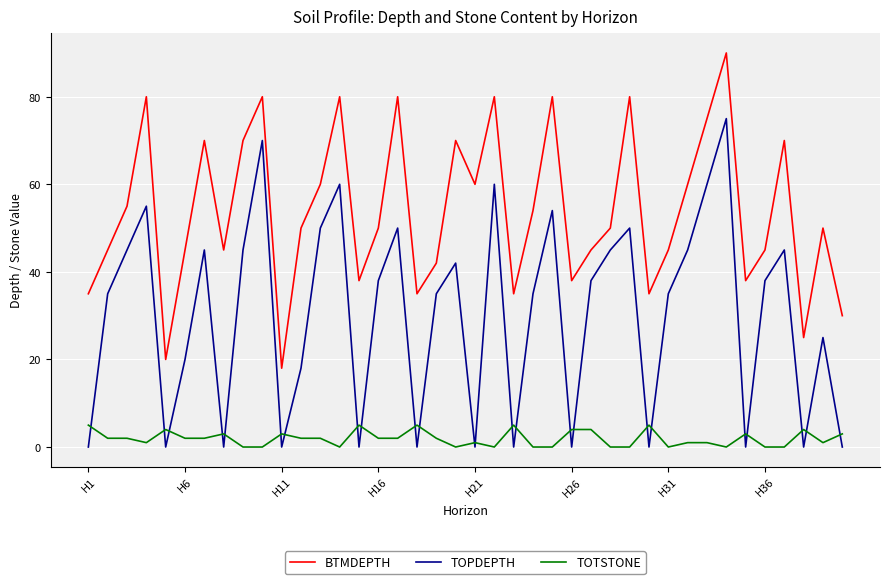

True or false: BTMDEPTH and TOPDEPTH cross at least once.

False